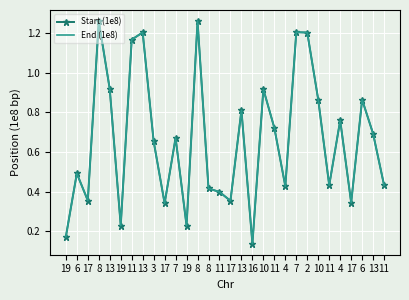

How many interior local peaks does the End (1e8) series have?

10